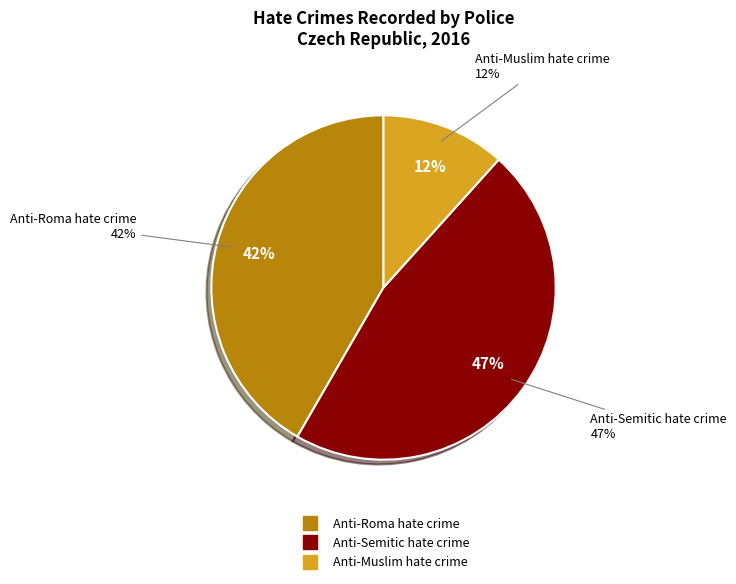

Which slice is the largest?

Anti-Semitic hate crime